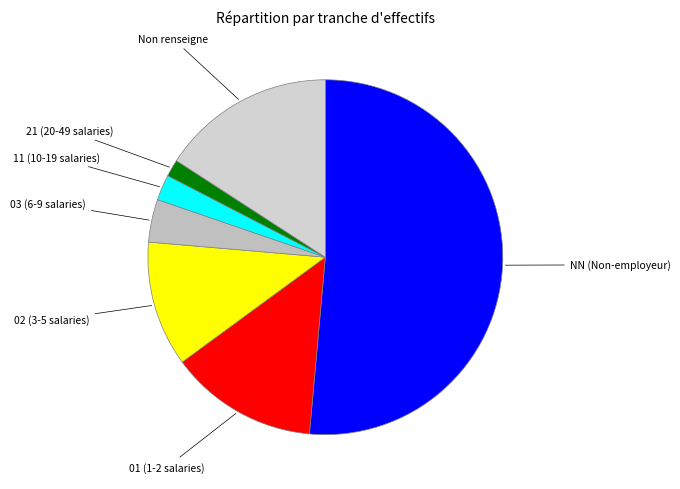

The Non renseigne slice represents 16% of the pie. True or false?

True